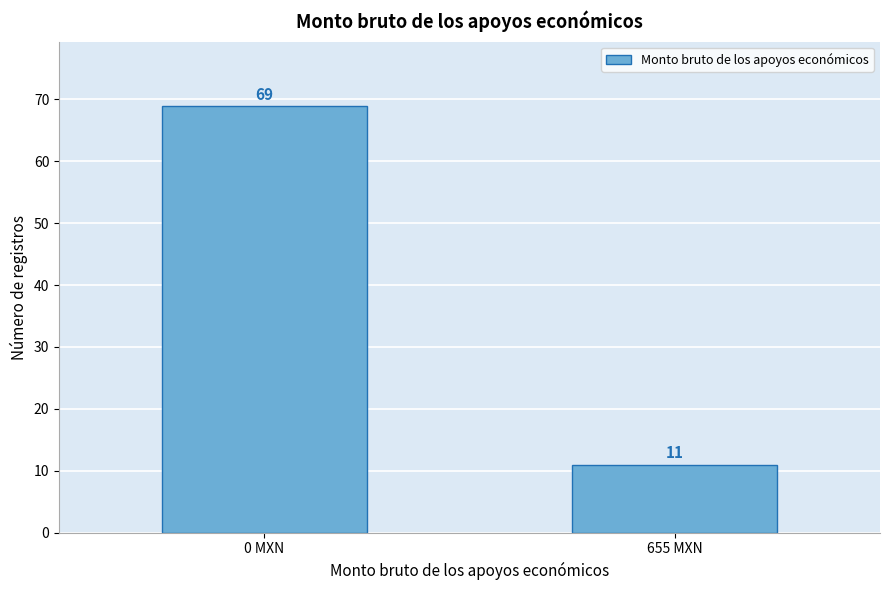

Reading left to right, list all the values displayed in this chart.

69	11